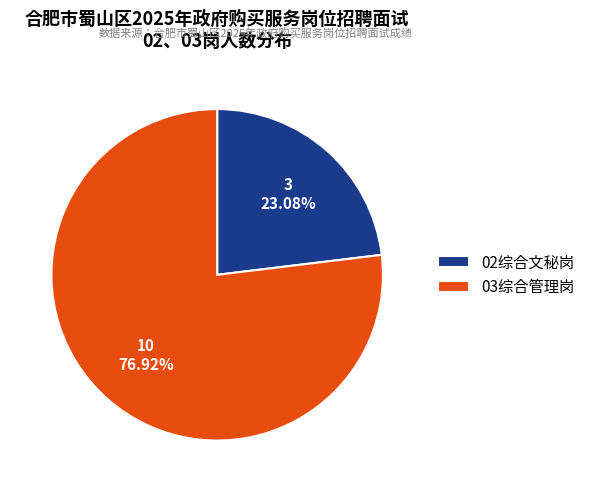

What percentage is the 02综合文秘岗 slice, to the nearest percent?

23%